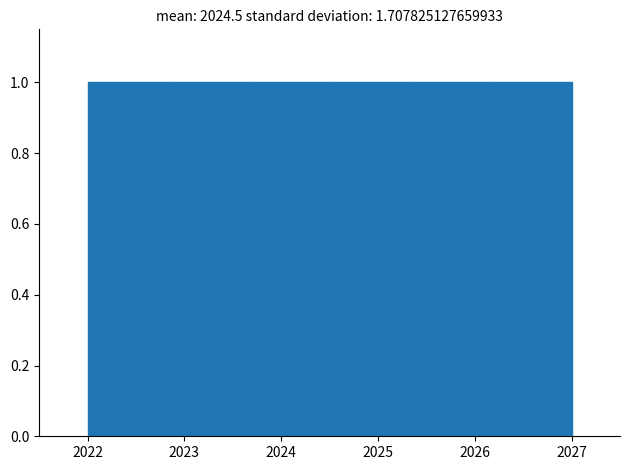

Reading left to right, list every bar in this chart as the range it spans on the x-axis followed by its height. Neither the bar edges nor the heights are printed on the chart, so give them approximately, as read against the axes.

2022.0 to 2022.8: 1
2022.8 to 2023.7: 1
2023.7 to 2024.5: 1
2024.5 to 2025.3: 1
2025.3 to 2026.2: 1
2026.2 to 2027.0: 1